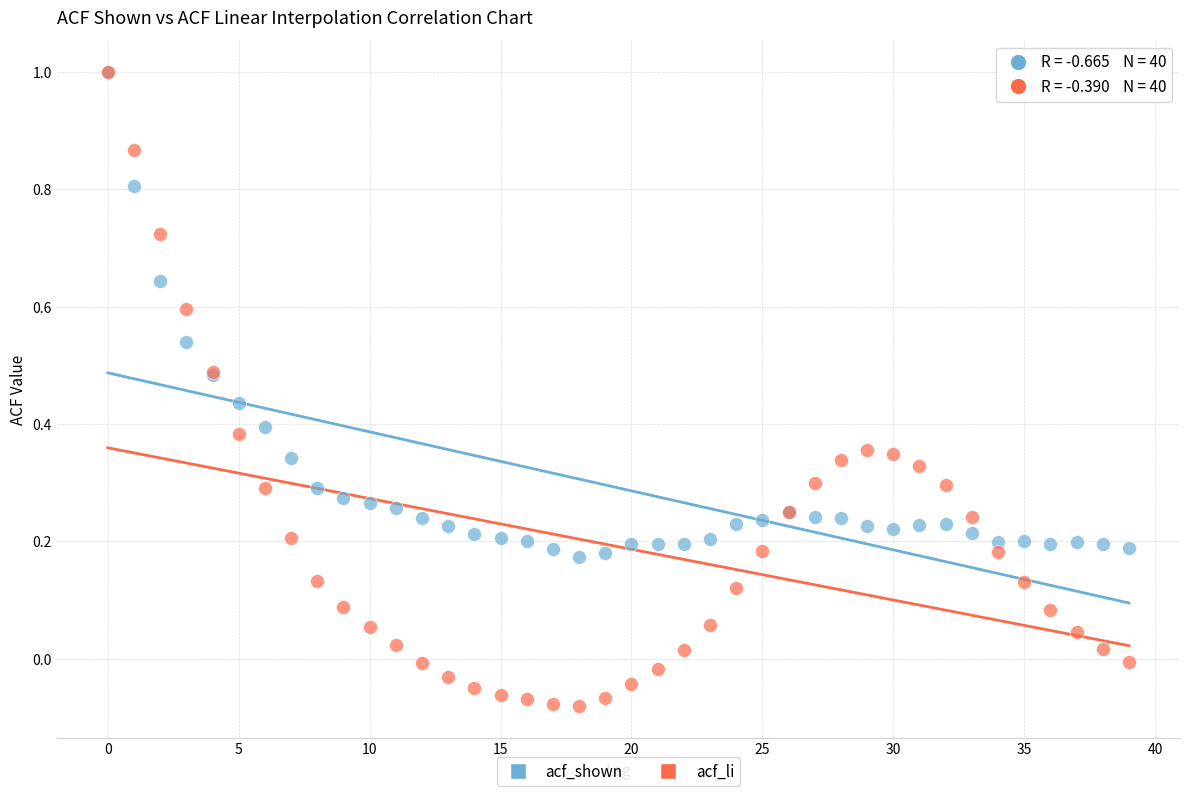

What are all the series names shown in the legend?

acf_shown, acf_li